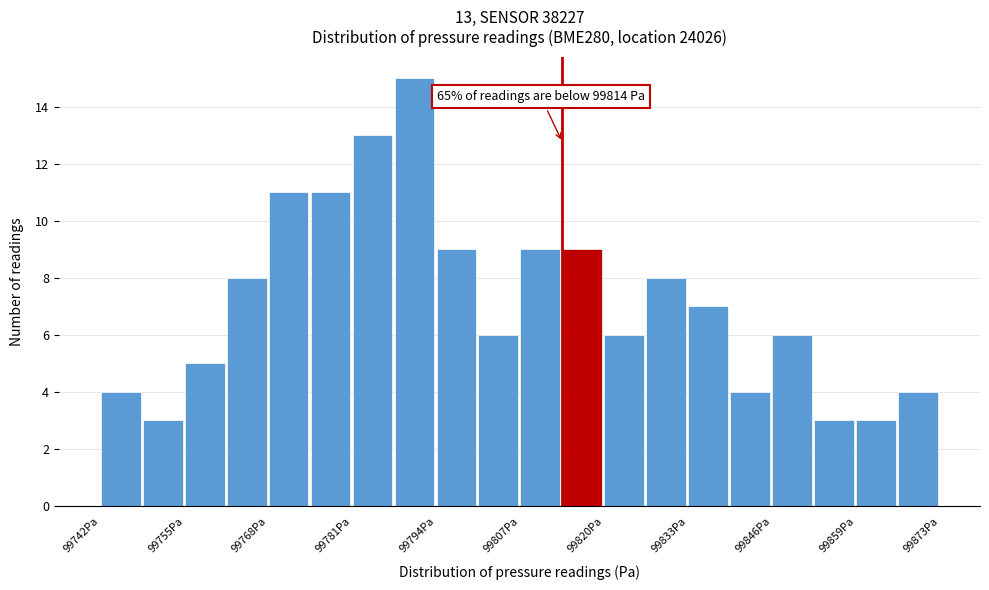

Read against the x-axis, roughly where is the centre of the tallest bar?

99790